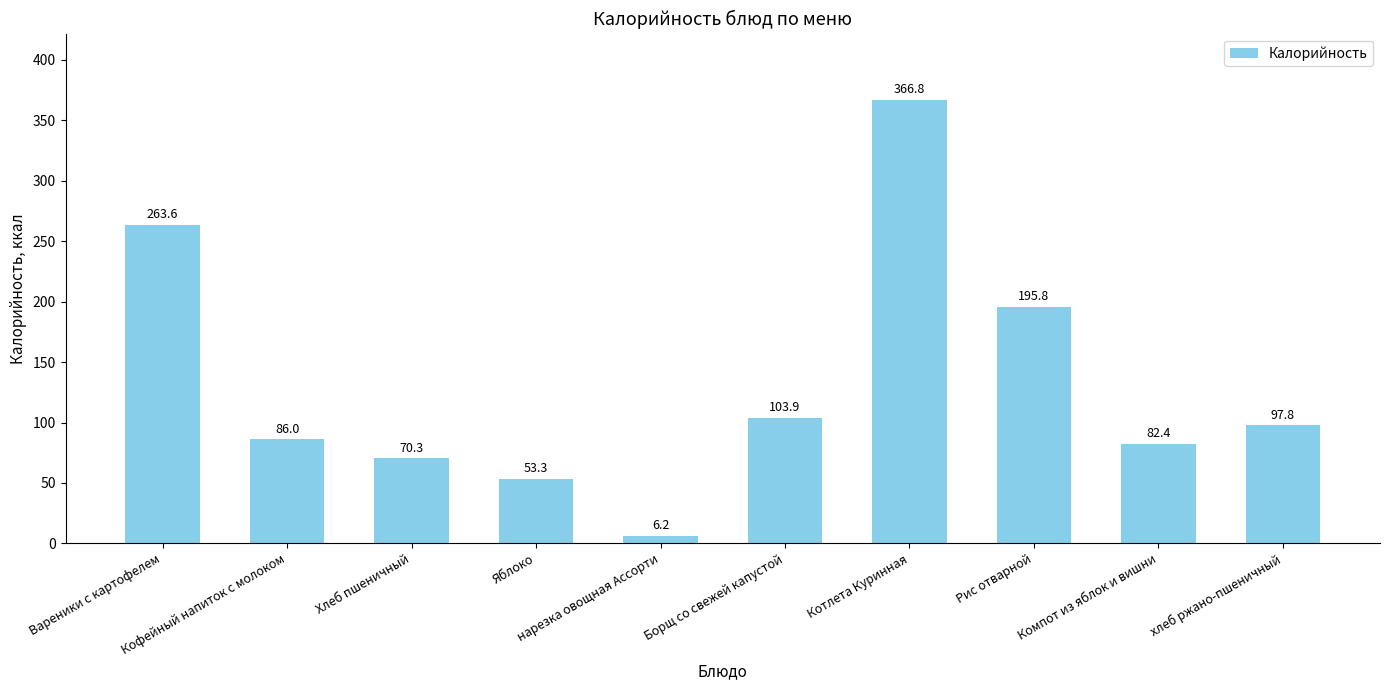

True or false: the data shows 30.1 at Компот из яблок и вишни.

False